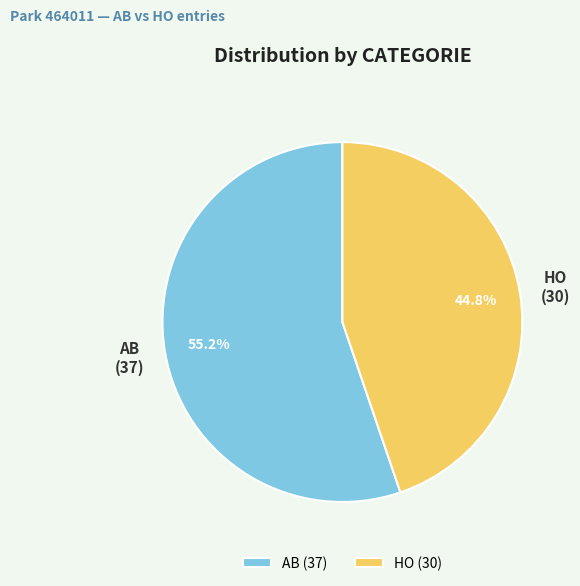

How many slices are in this pie chart?

2